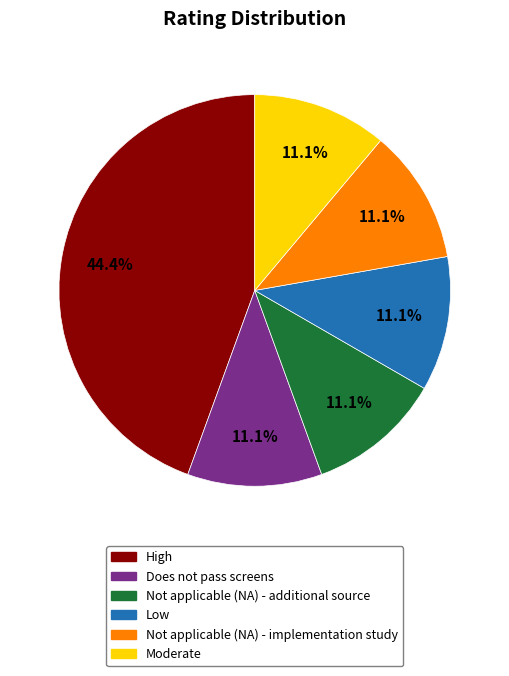

To the nearest percent, what is the average slice percentage?

17%